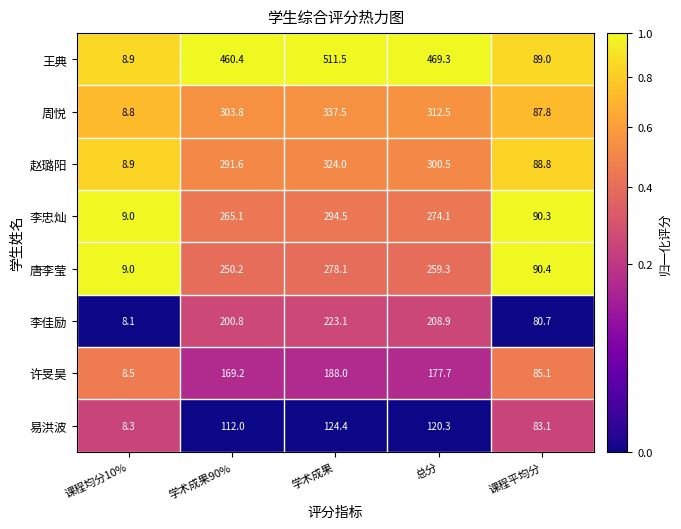

The value of 周悦 at 学术成果 is 561.2. True or false?

False